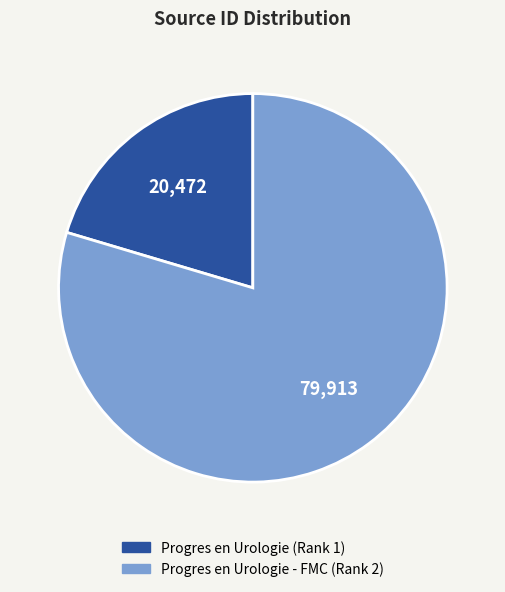

How many slices are in this pie chart?

2